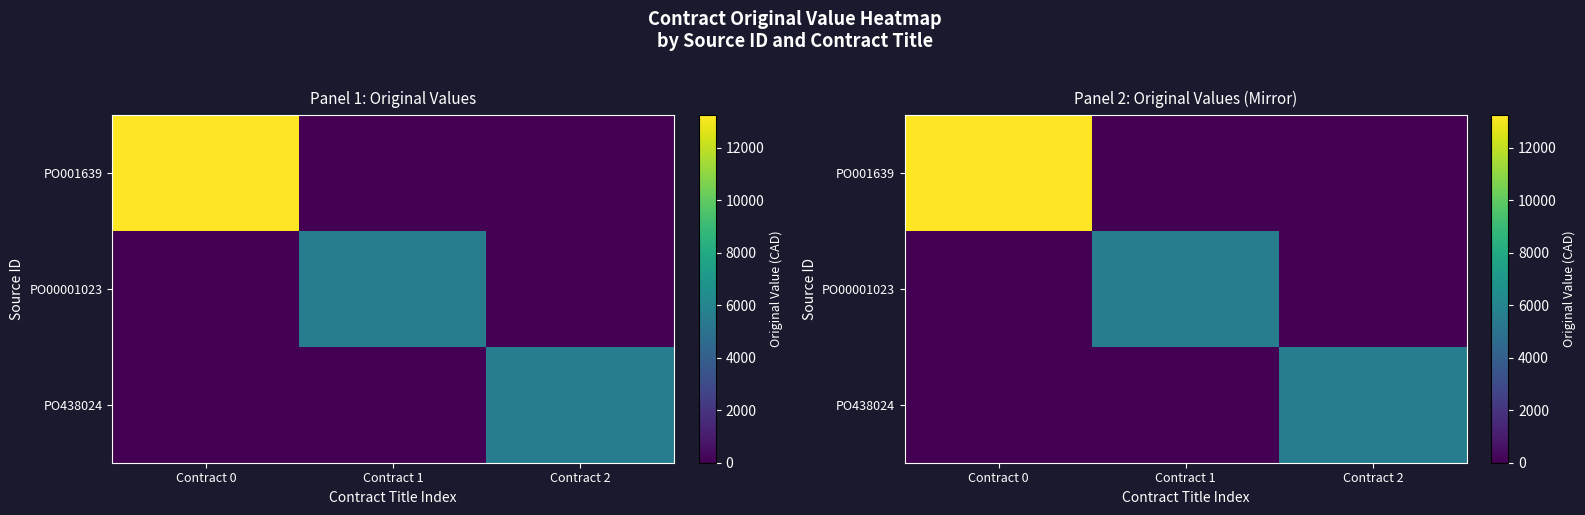

Which label corresponds to the largest value in the chart?

Contract 0